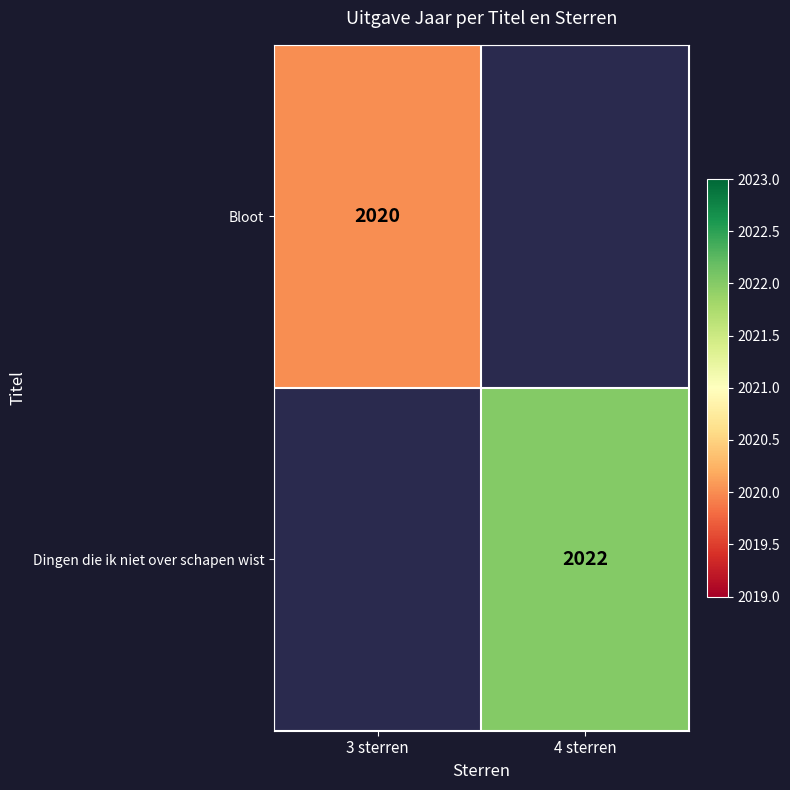

Between 4 sterren and 3 sterren, which is larger?

3 sterren